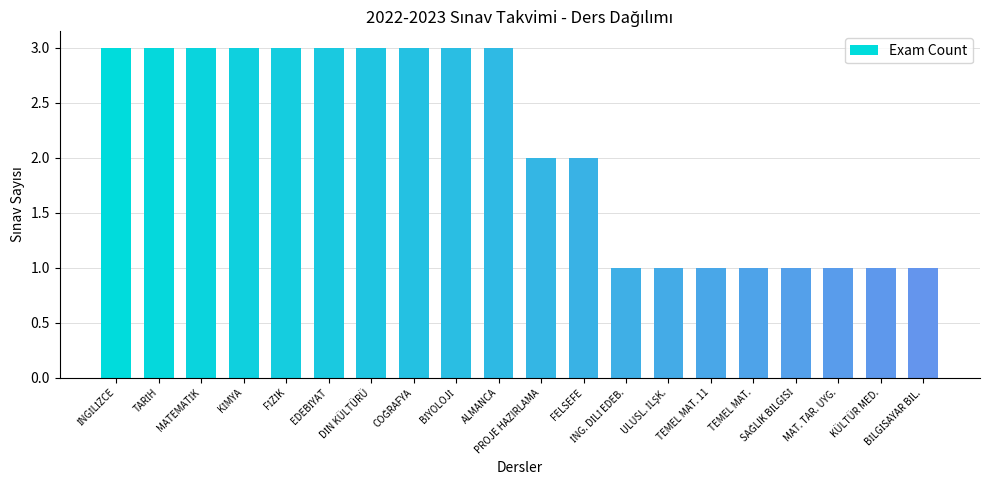

What is the maximum value shown in the chart?

3